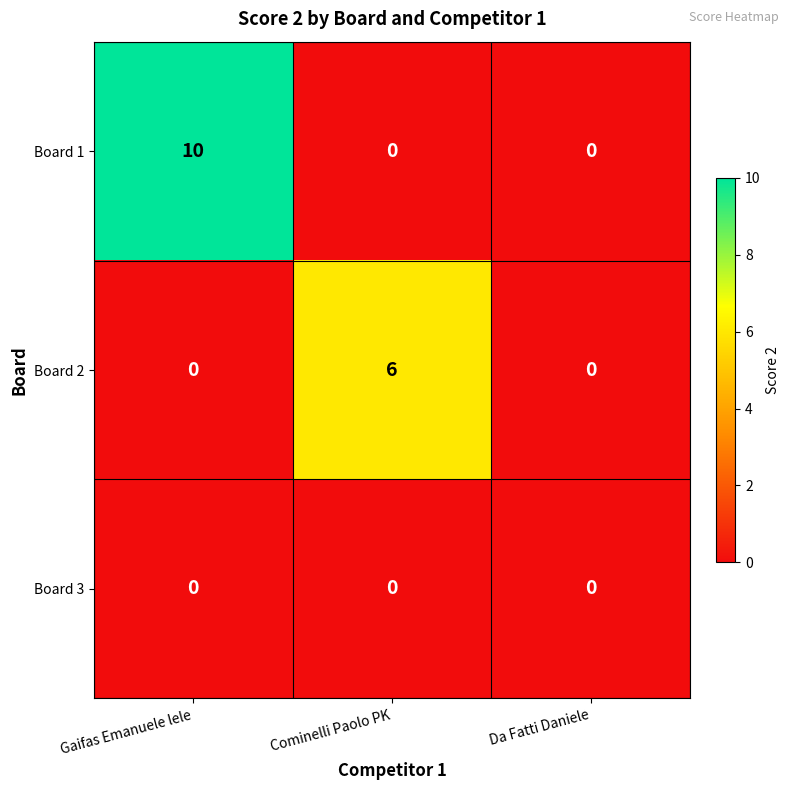

Which category has the highest value across all series?

Gaifas Emanuele lele